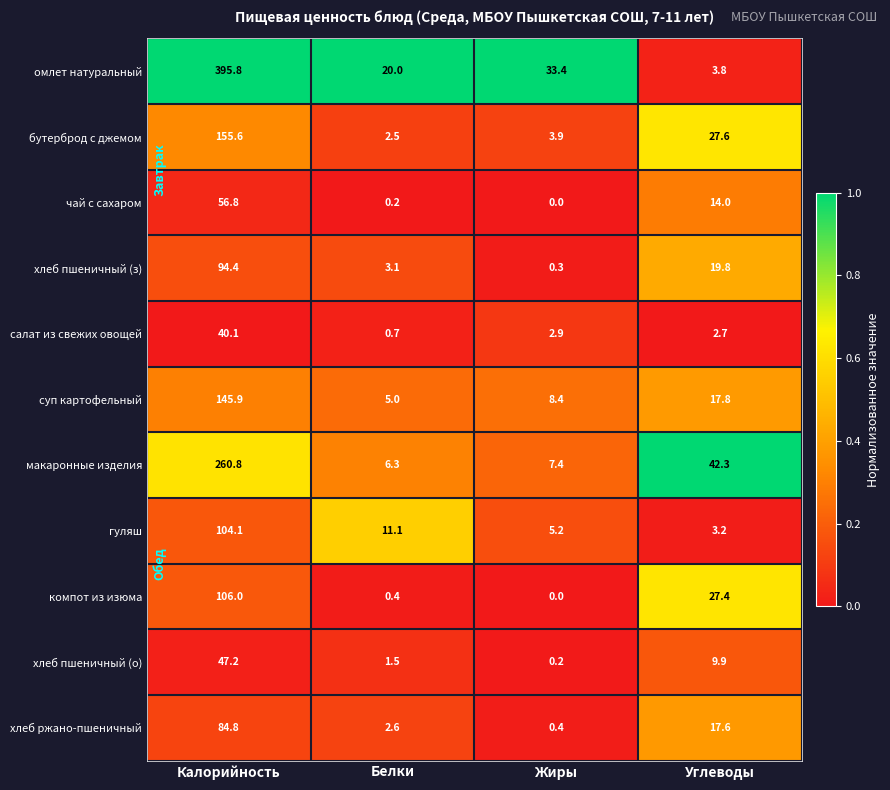

What is the average value of the бутерброд с джемом series?

47.4